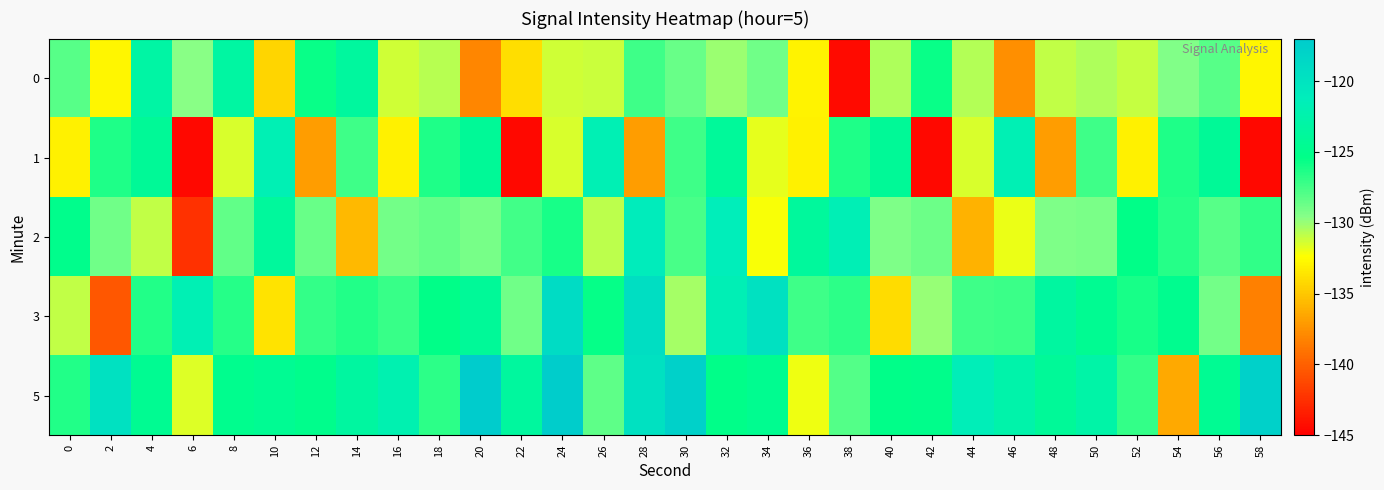

What is the spread (max minus min) of values at 16?

10.9